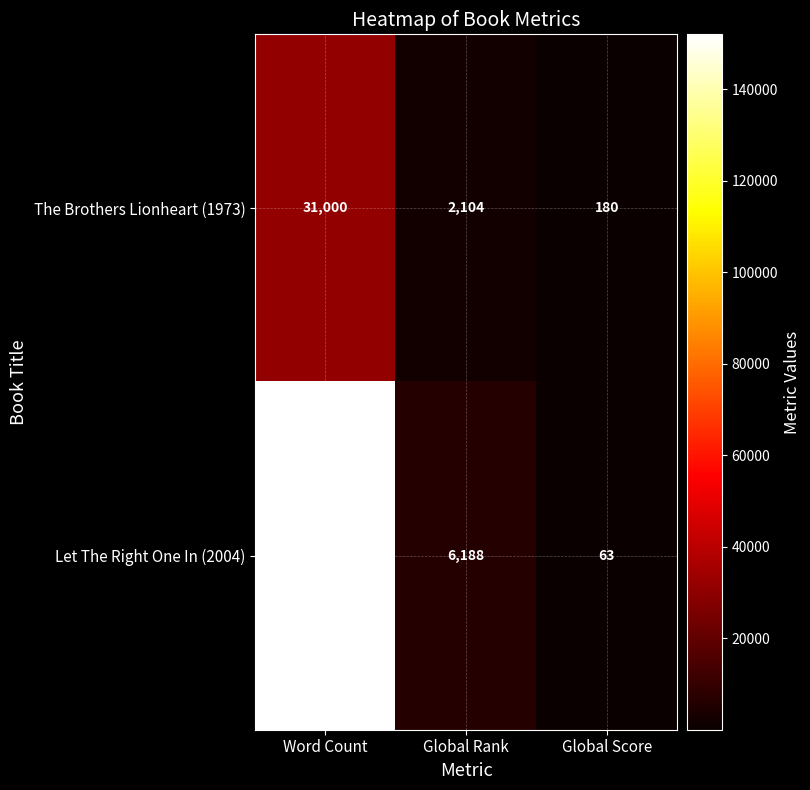

Count the number of categories in the chart.

3